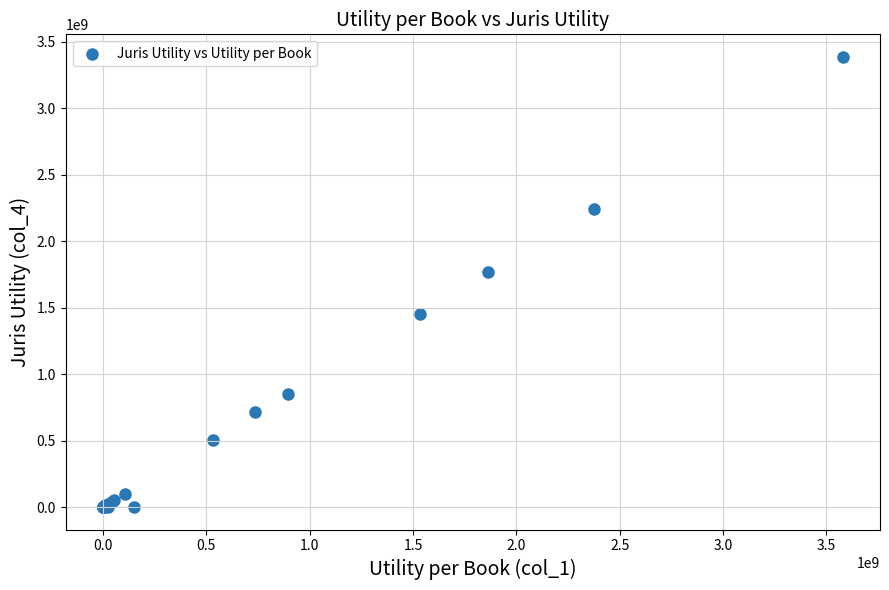

What Y value in the scatter plot is closest to 1693797490?

1765098201.8